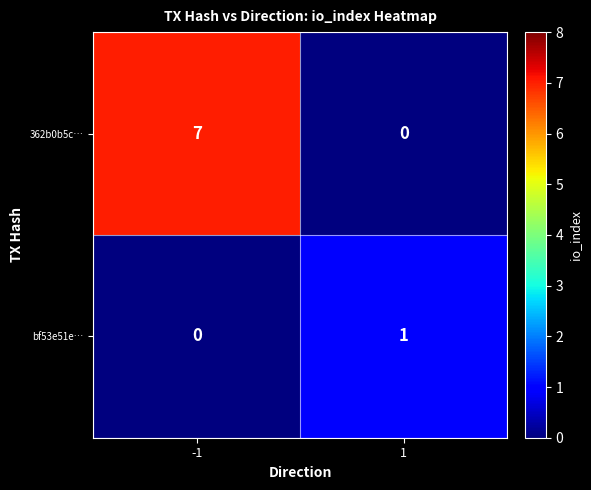

How many positive values does the 362b0b5c… series have?

1